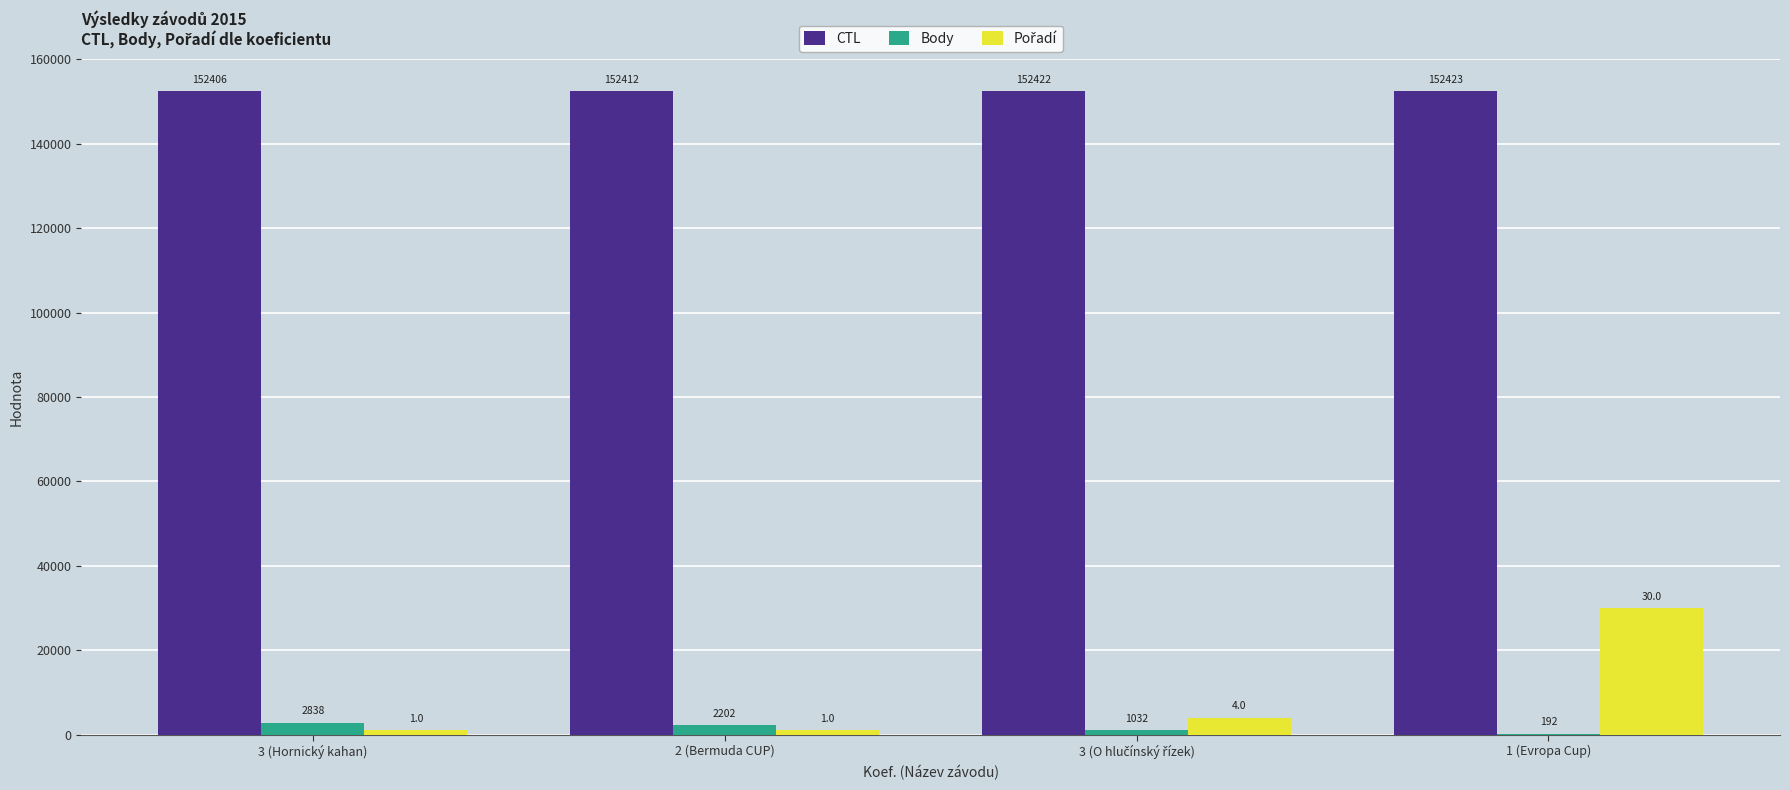

At which category does the chart reach its peak across all series?

1 (Evropa Cup)